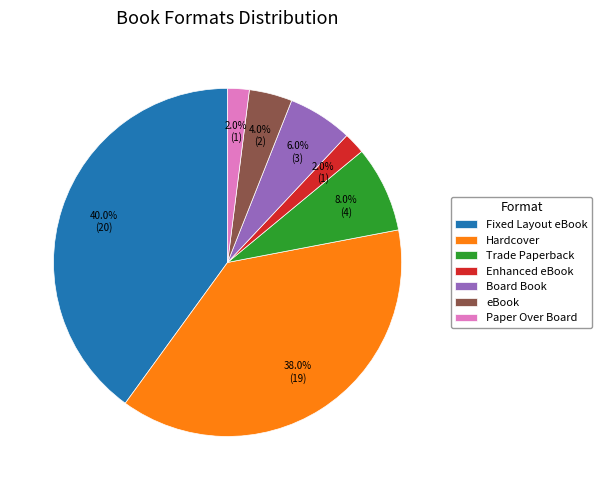

Does any single category account for the majority?

No